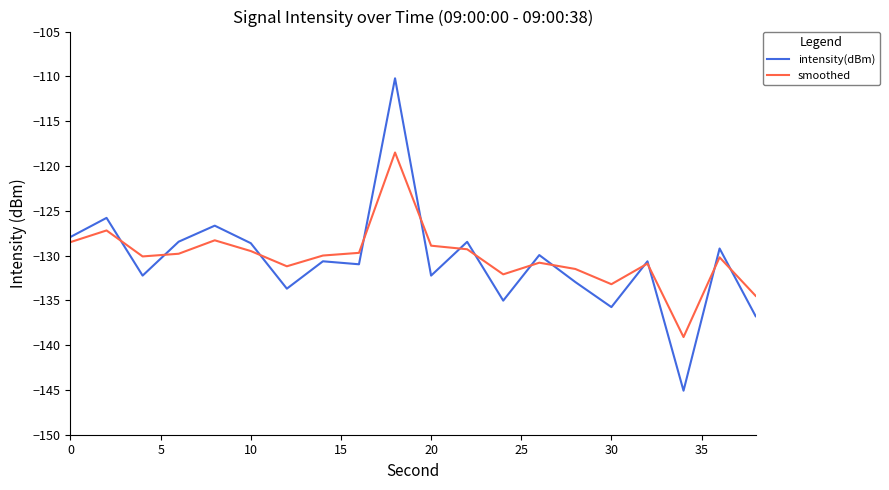

Rank the series by their maximum value, from highest to lowest.

intensity(dBm), smoothed